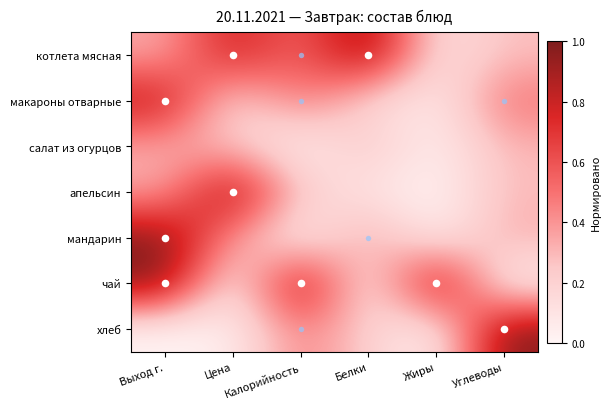

Which category has the highest value across all series?

Белки